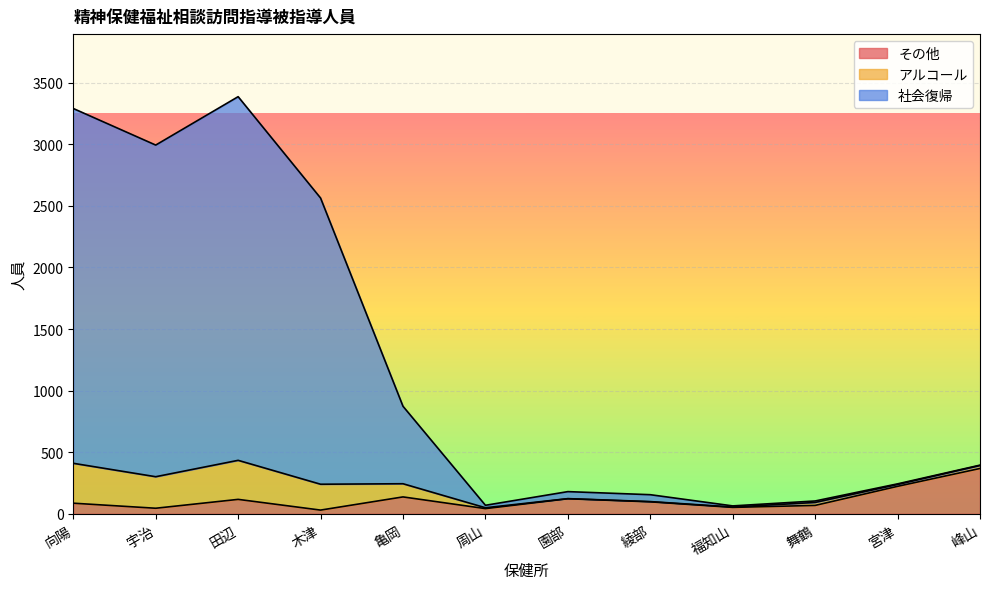

At which category does その他 reach its first local peak?

田辺